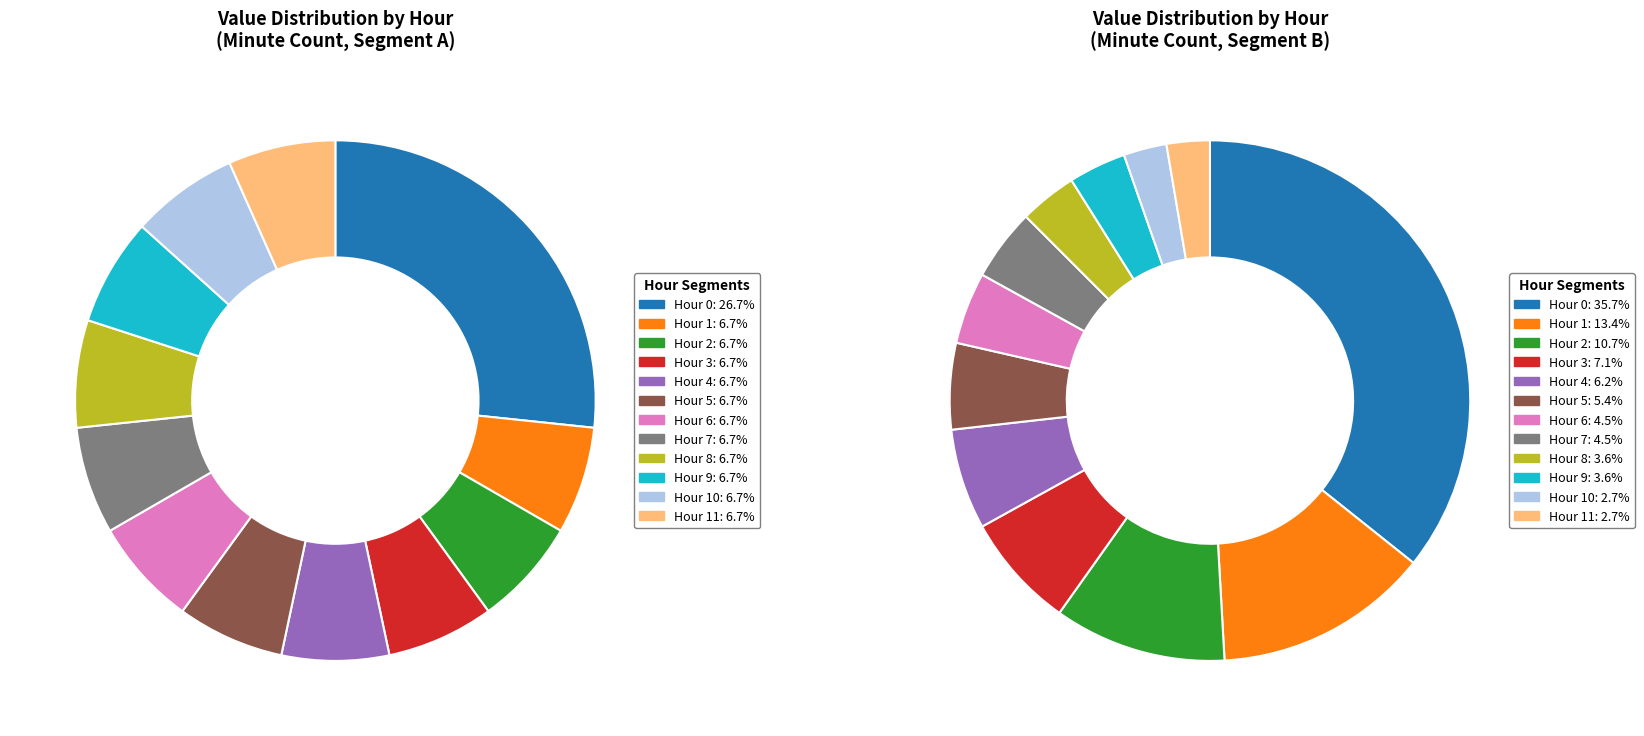

What percentage is the Hour 1 slice, to the nearest percent?

7%